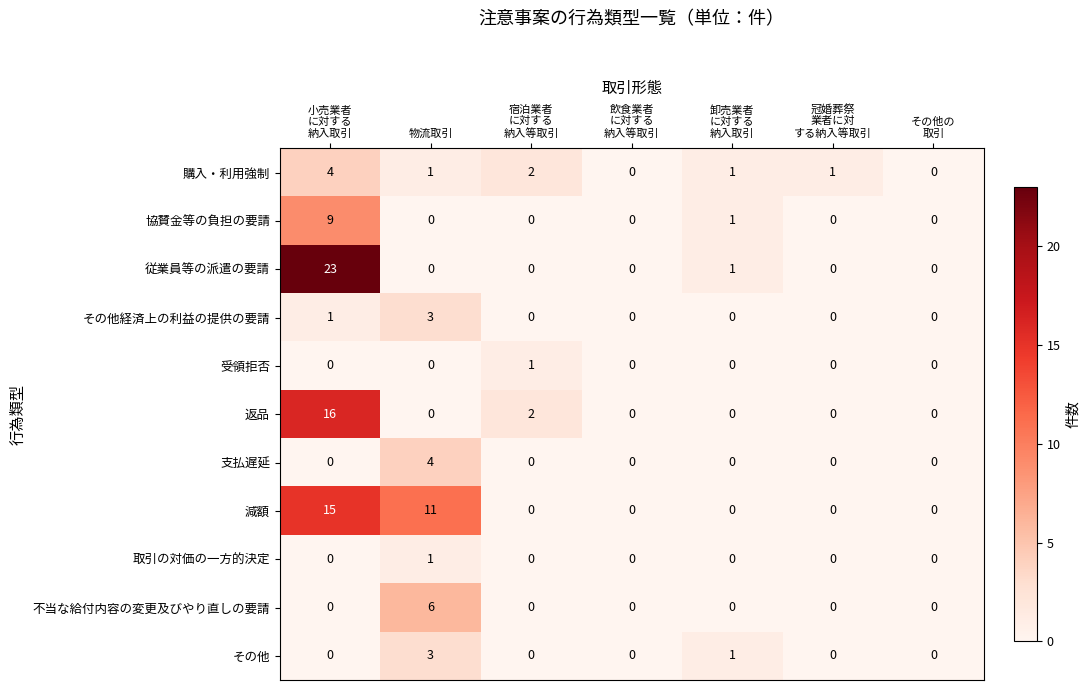

What is the greatest value displayed?

23